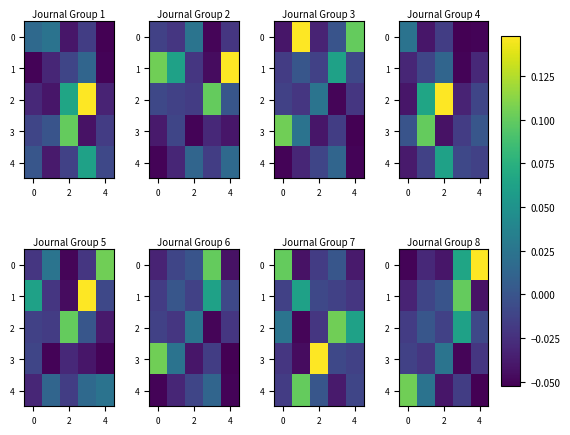

At 0, list the series in order from largest to smallest.

row_4, row_2, row_1, row_3, row_0